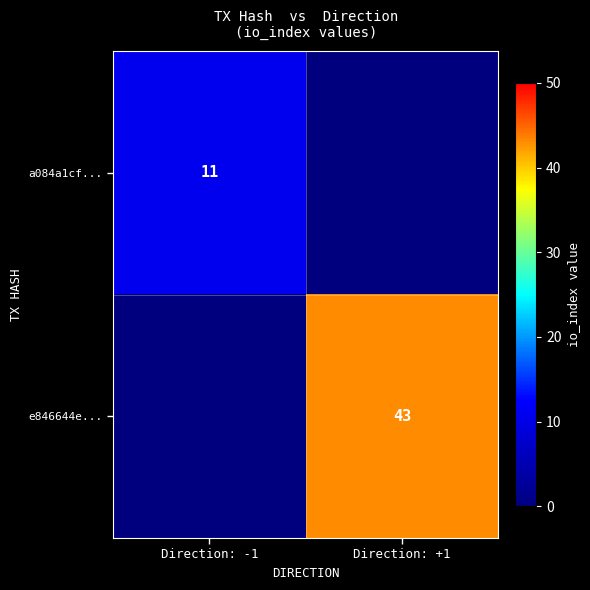

True or false: a084a1cf... has a value of 17 at Direction: -1.

False